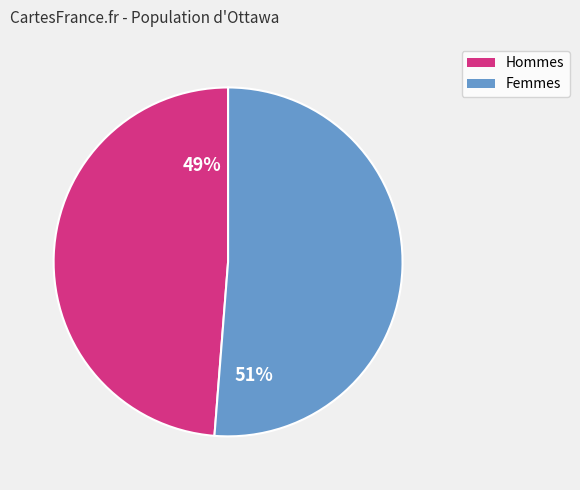

Is there any slice that represents more than half of the pie?

Yes